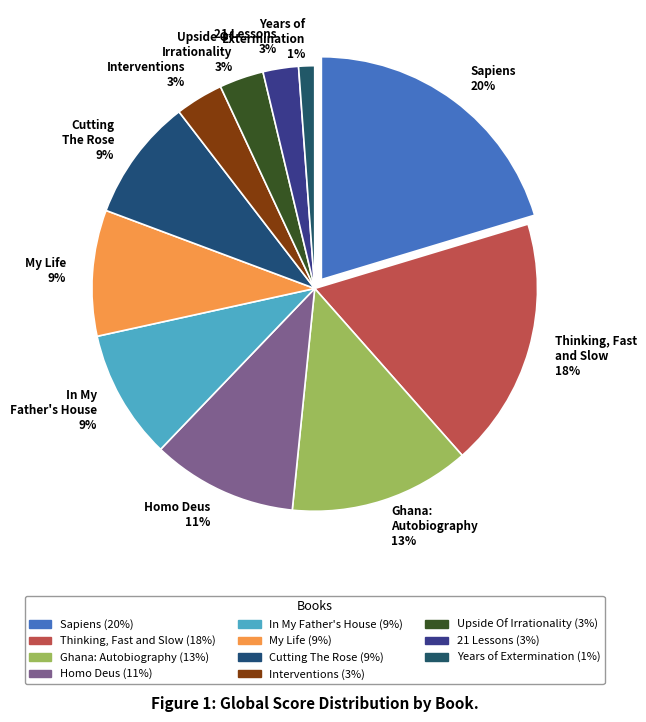

How many slices are in this pie chart?

11